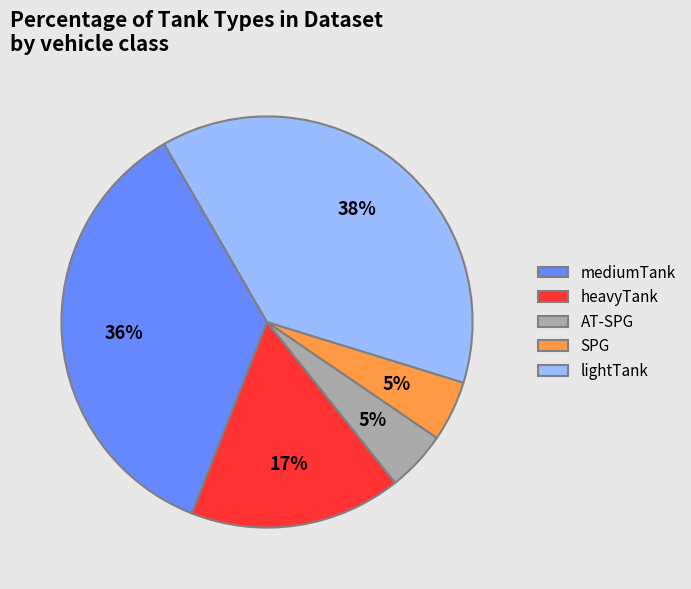

What is the largest slice in the pie chart?

lightTank